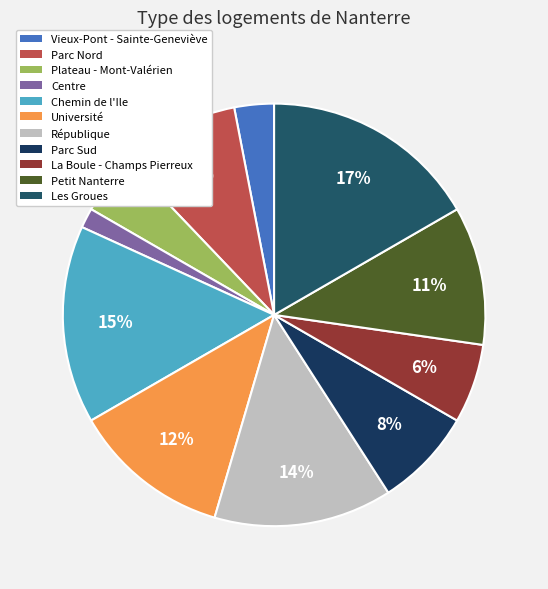

How many slices are in this pie chart?

11